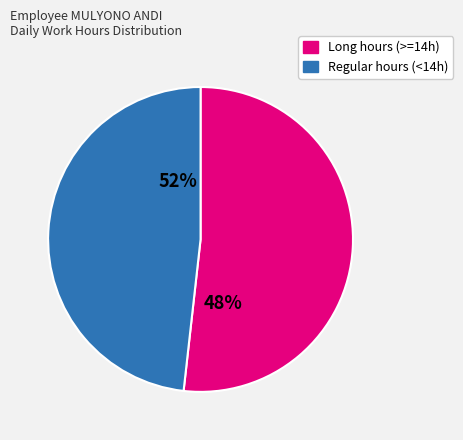

The 16-Fri slice represents 13% of the pie. True or false?

False